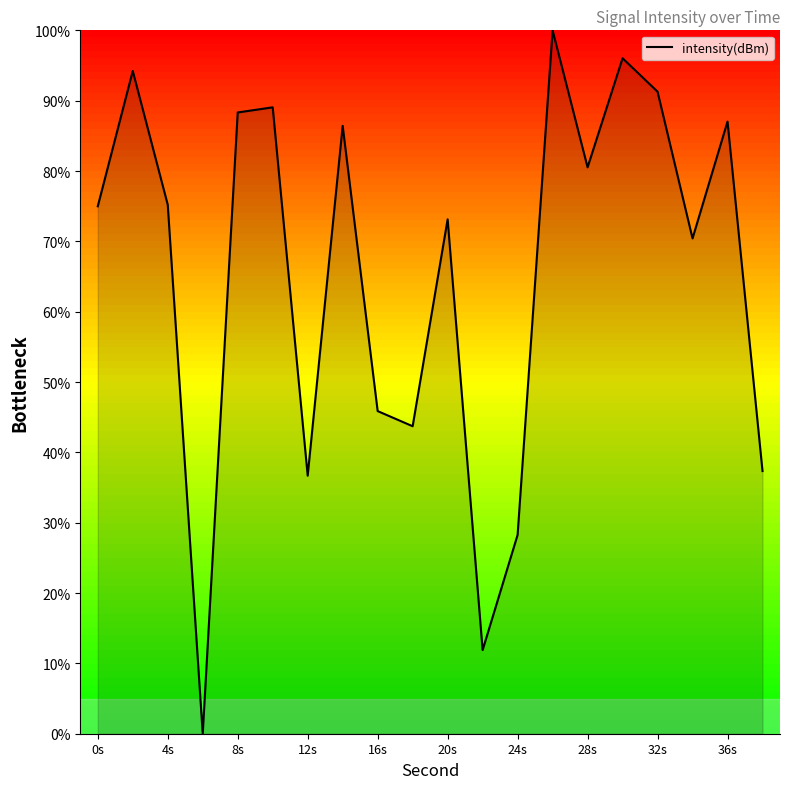

What is the difference between the maximum and minimum values?

100.0